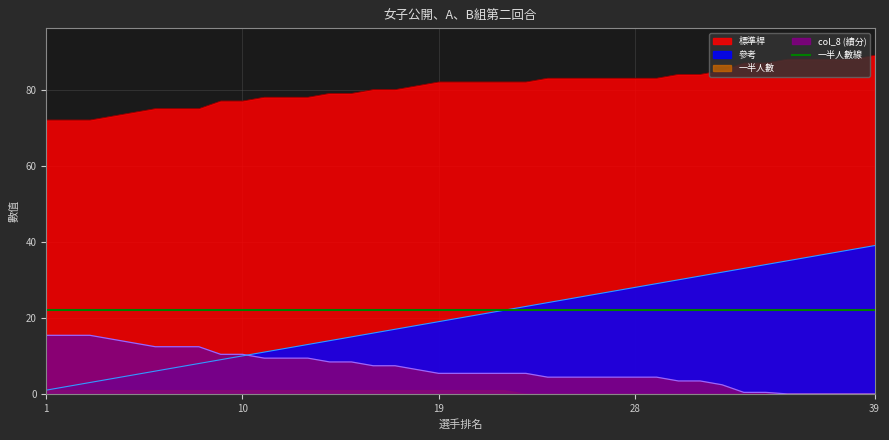

Between 15 and 28, which is larger?

15